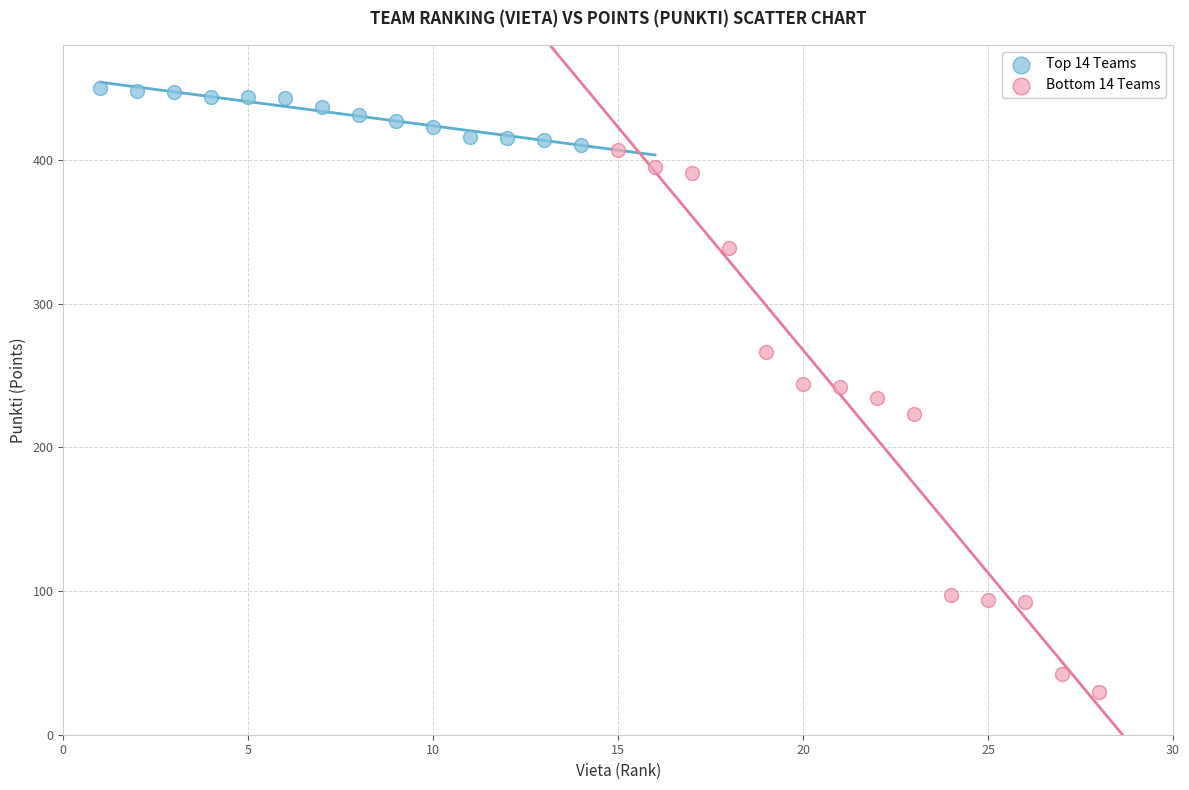

Which series has the largest Y range (max minus min)?

Bottom 14 Teams